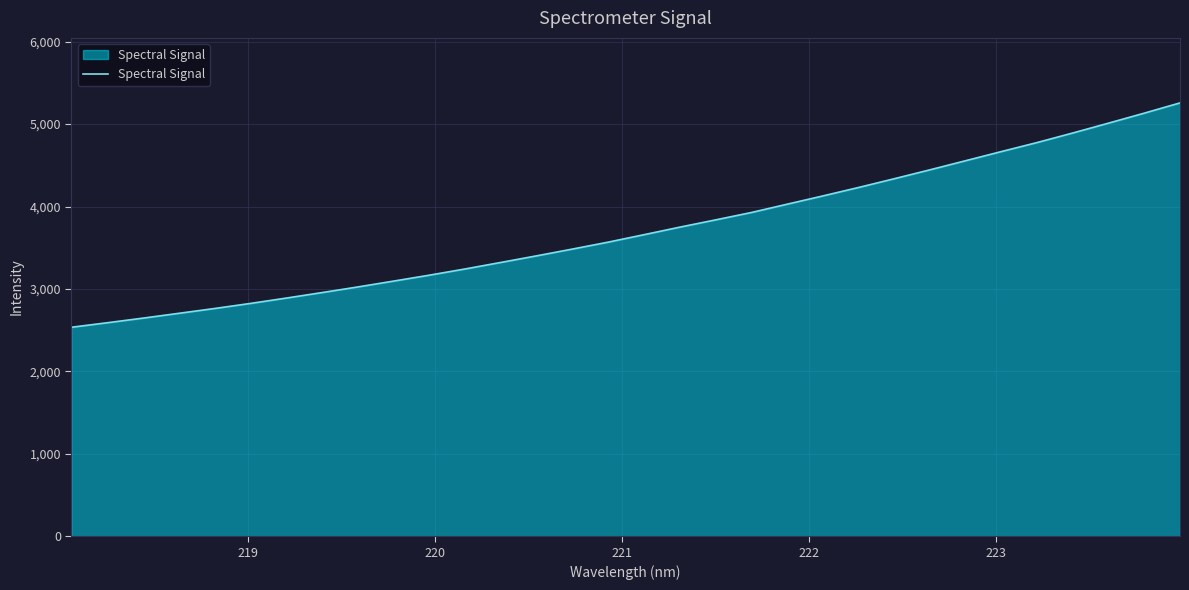

What is the maximum value shown in the chart?

5257.0